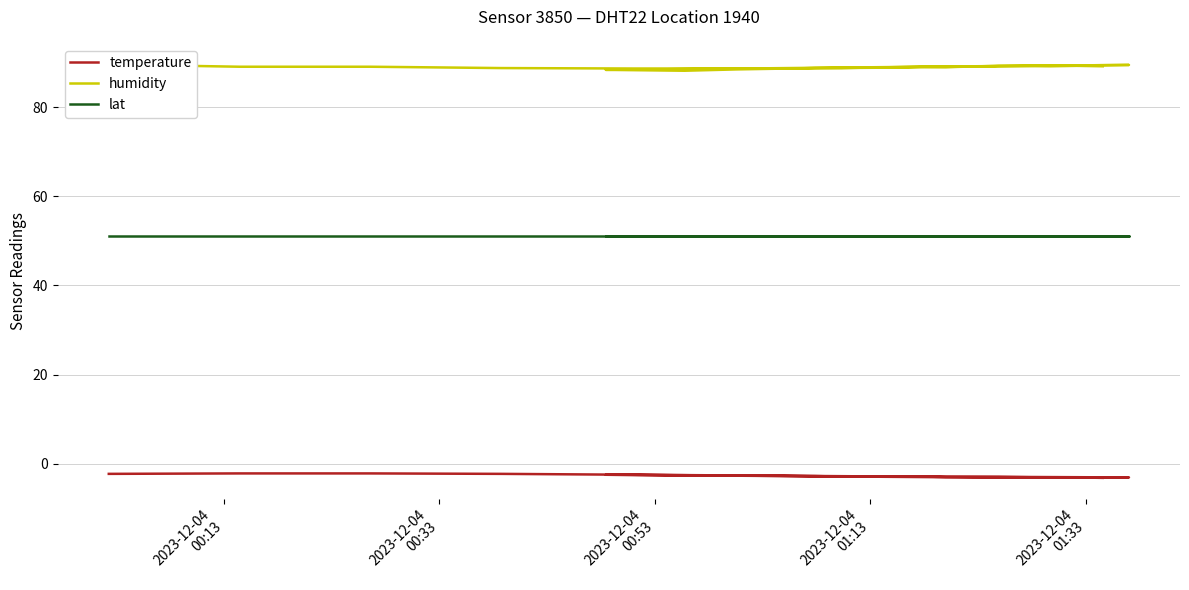

Does the chart have visible grid lines?

Yes